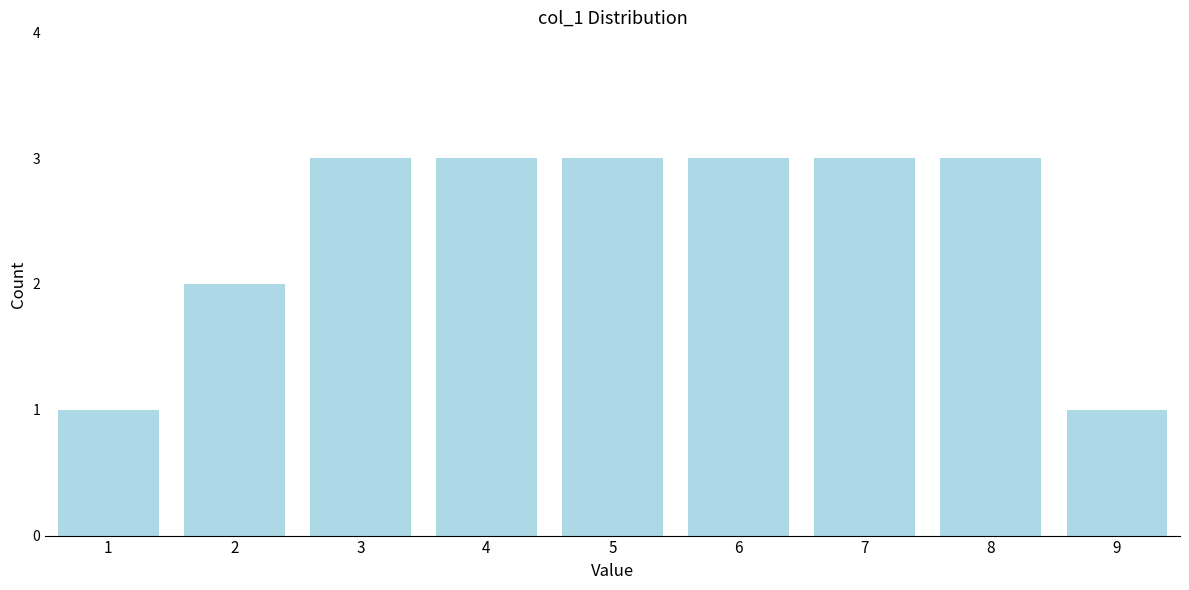

How tall is the bar that spans 2.5 to 3.5 on the x-axis? The values are not printed on the chart, so give them approximately, as read against the axis.

3